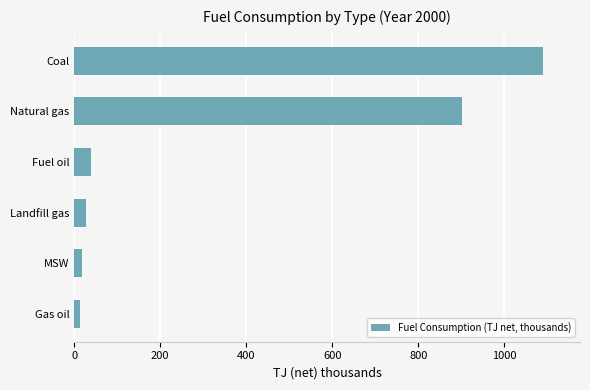

What is the maximum value shown in the chart?

1089.0